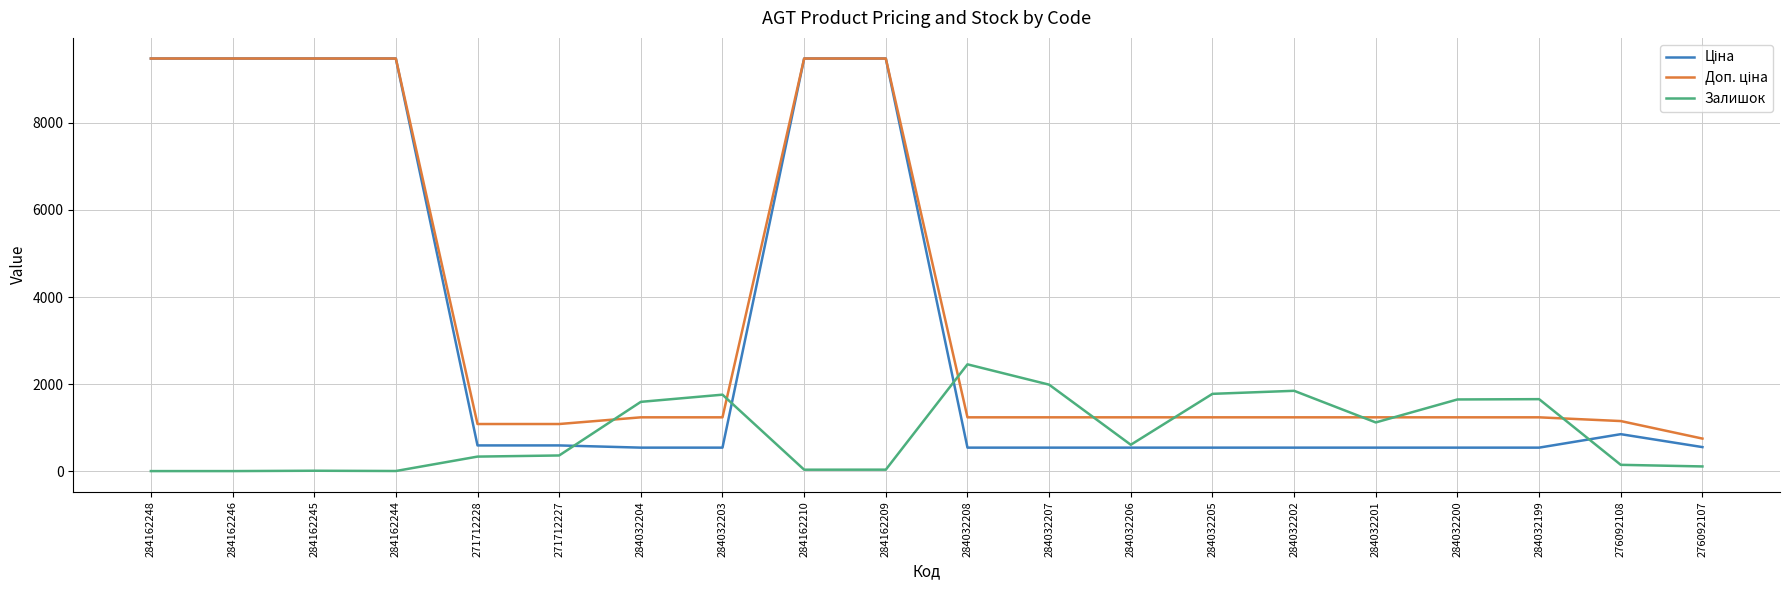

What is the spread (max minus min) of values at 284032201?

696.4